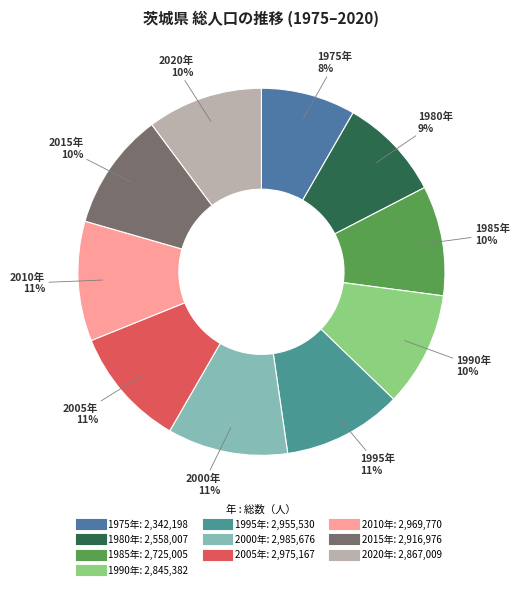

To the nearest percent, what is the combined percentage of 1990年 and 2000年?

21%